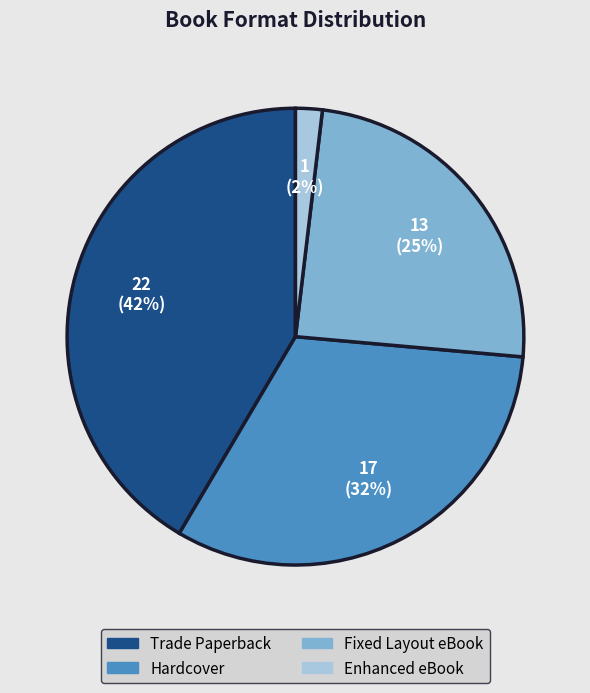

Which slice is the largest?

Trade Paperback